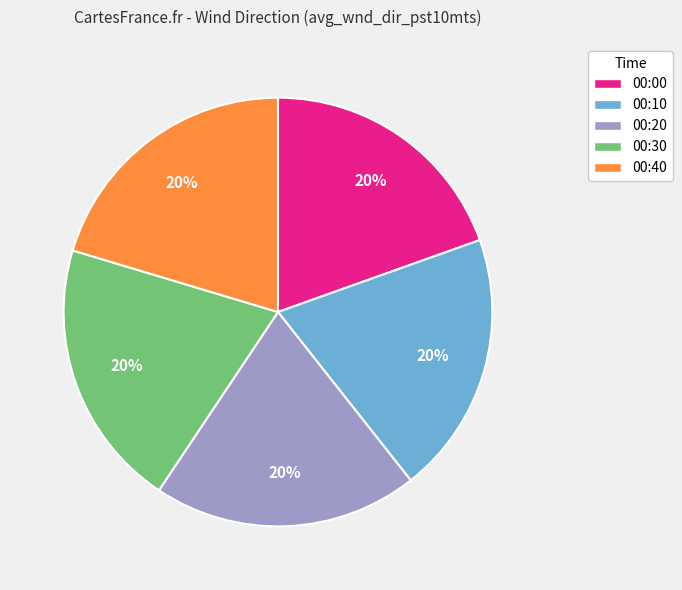

Combined, do 00:40 and 00:30 account for over 50%?

No